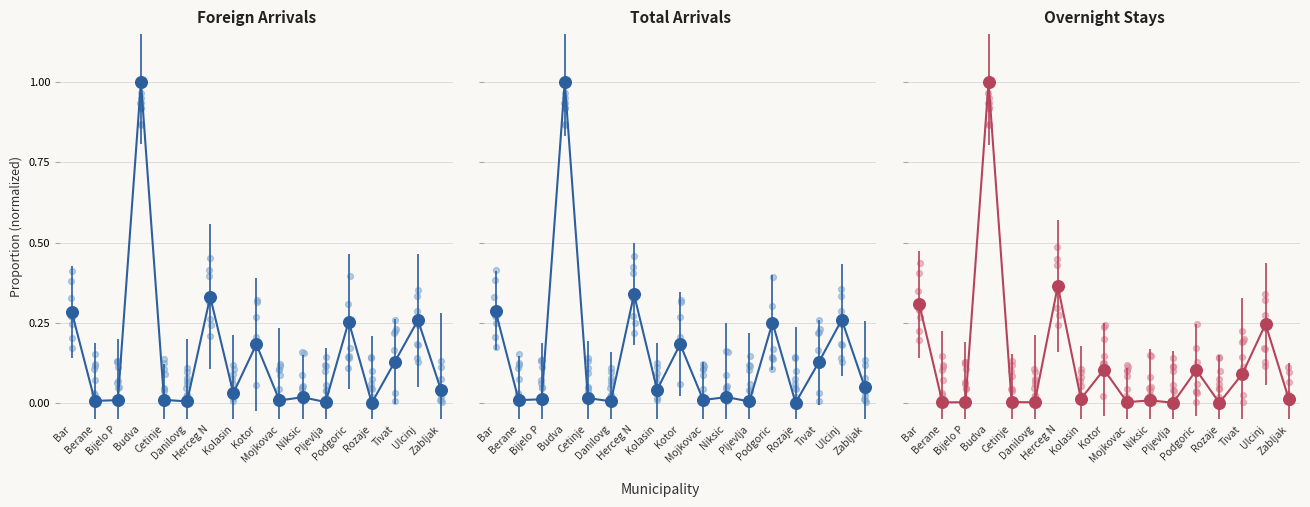

At which category is the sum across all series the highest?

Budva